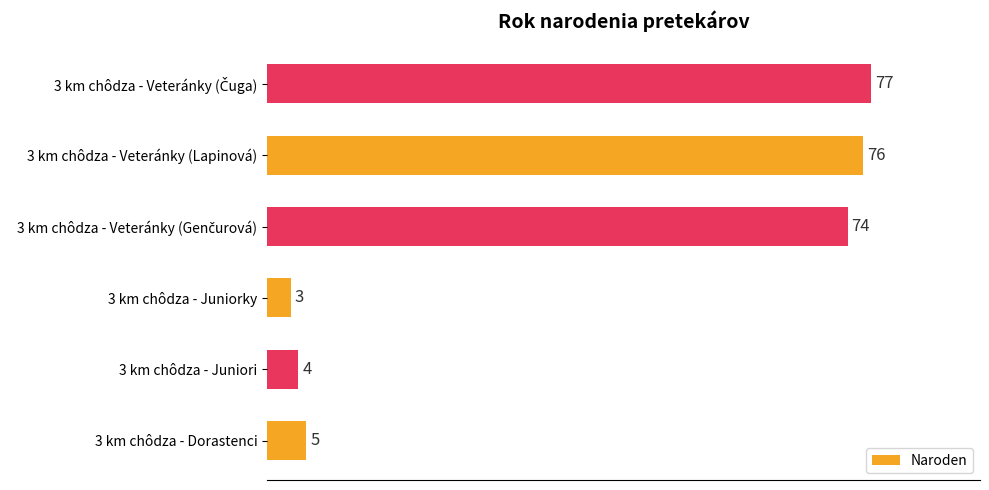

What is the average value?

40